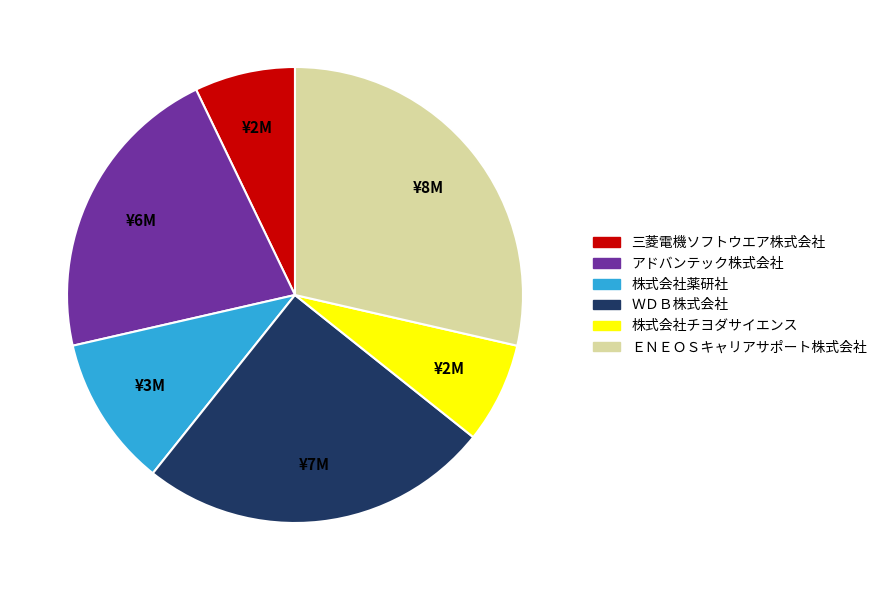

Which has a higher value, 三菱電機ソフトウエア株式会社 or ＷＤＢ株式会社?

ＷＤＢ株式会社